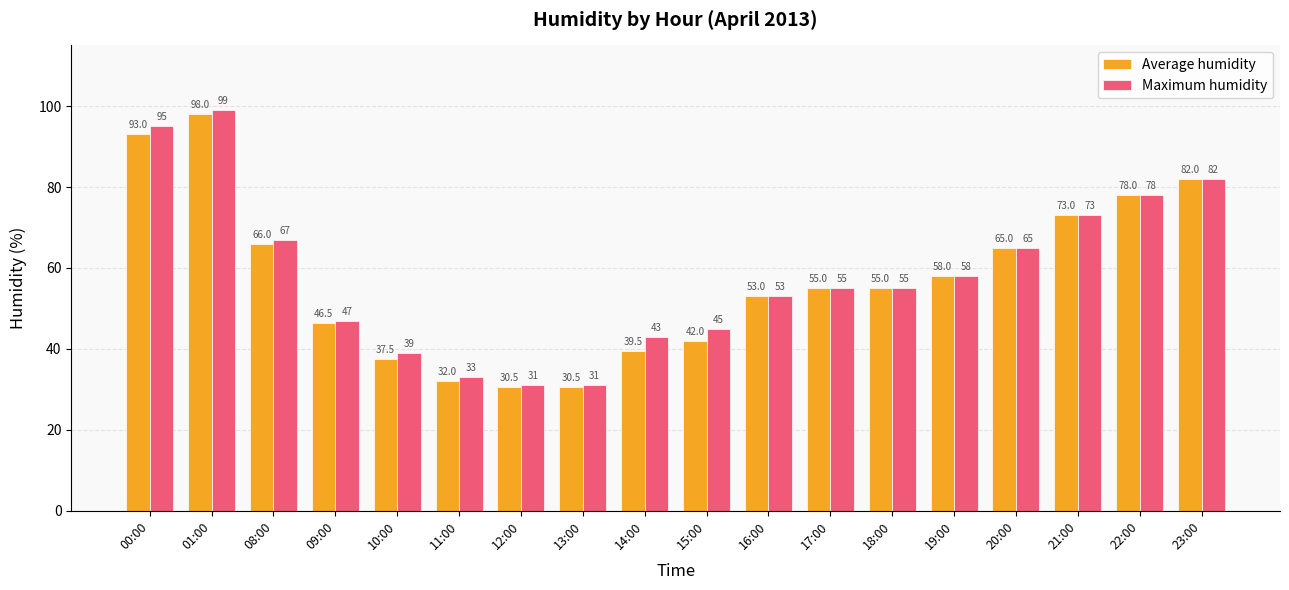

How many values in the Maximum humidity series are below 55?

8